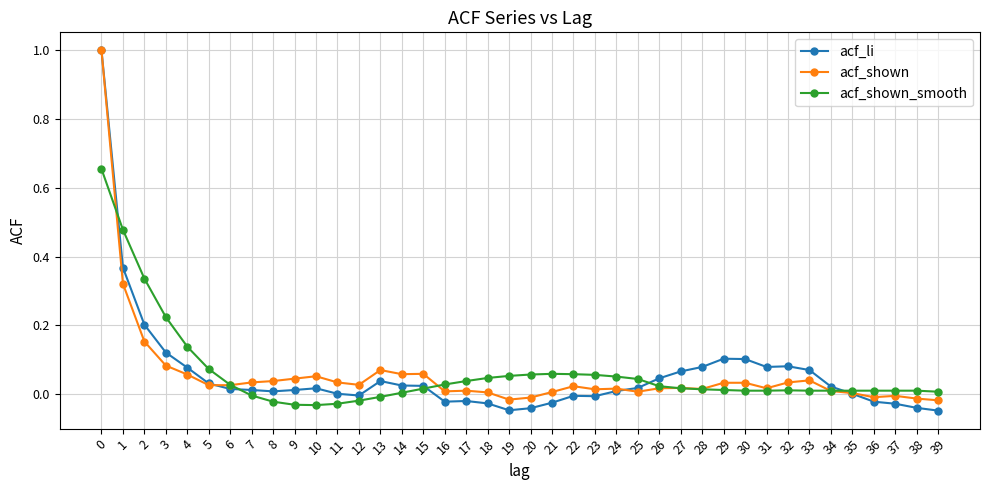

What is the maximum value shown in the chart?

1.0